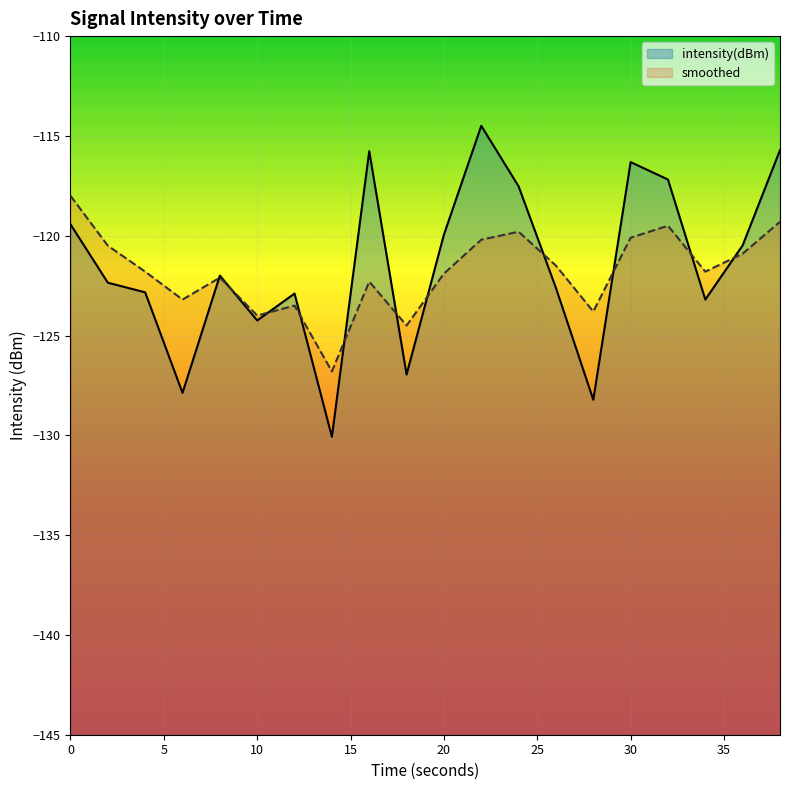

What is the smallest value displayed?

-130.1